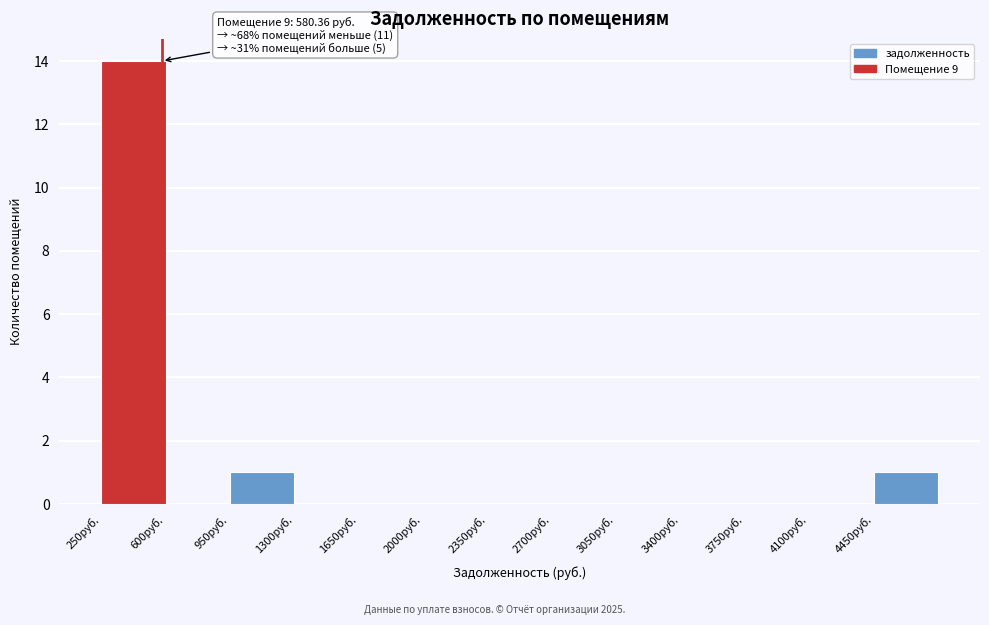

Over which range of the x-axis is the bar tallest?

250 to 600